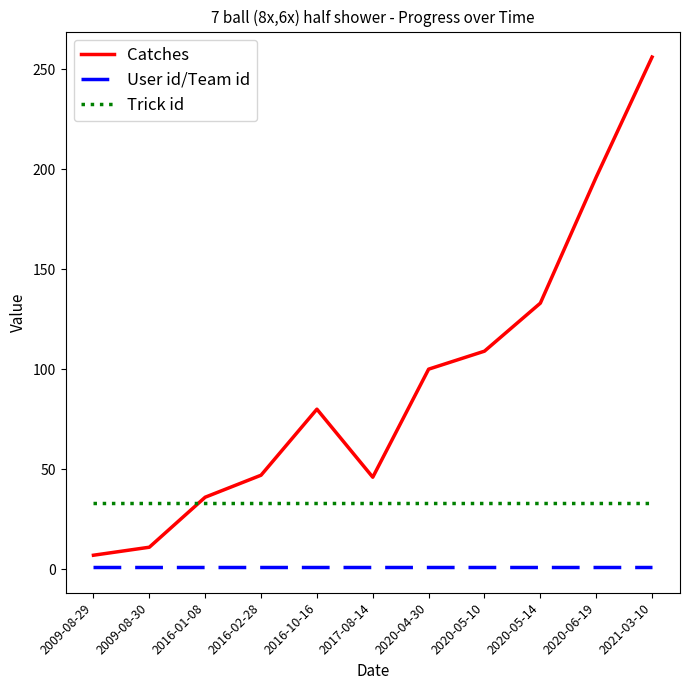

Read the User id/Team id value at 2020-04-30.

1